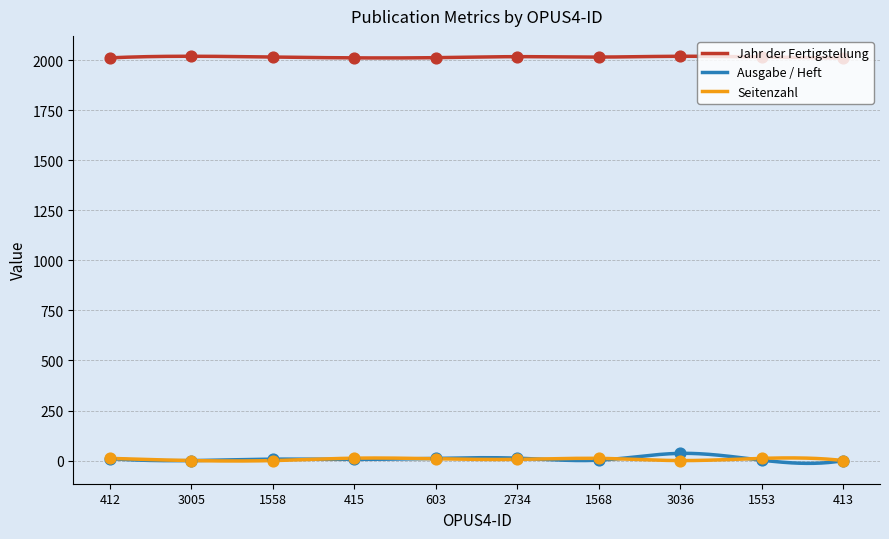

Which series has the largest Y range (max minus min)?

Ausgabe / Heft